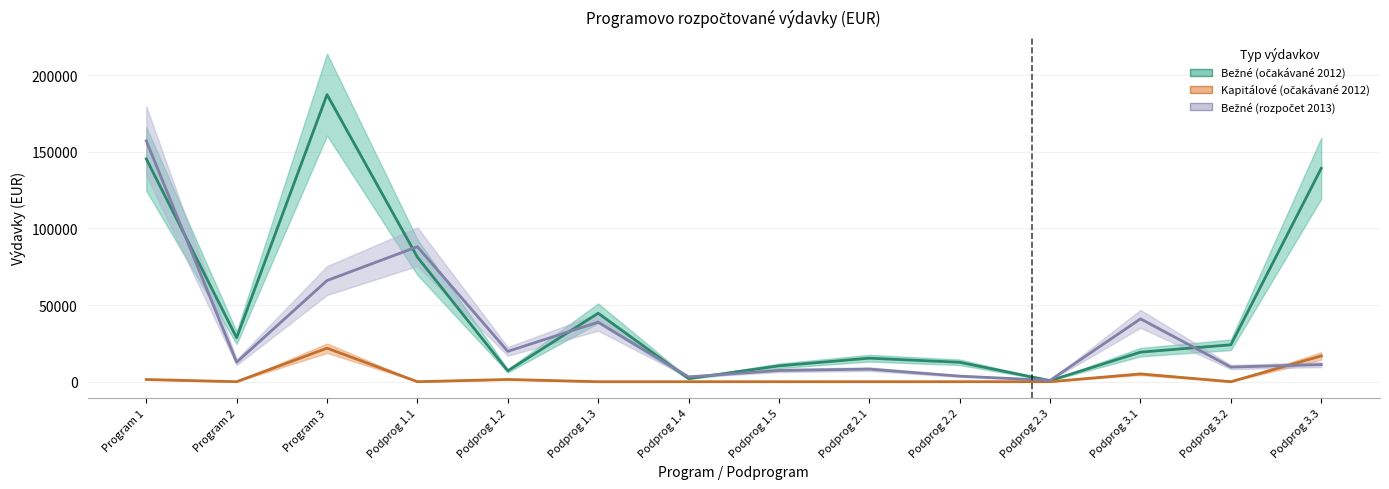

True or false: Kapitálové (očakávané 2012) and Bežné (rozpočet 2013) intersect in this chart.

True